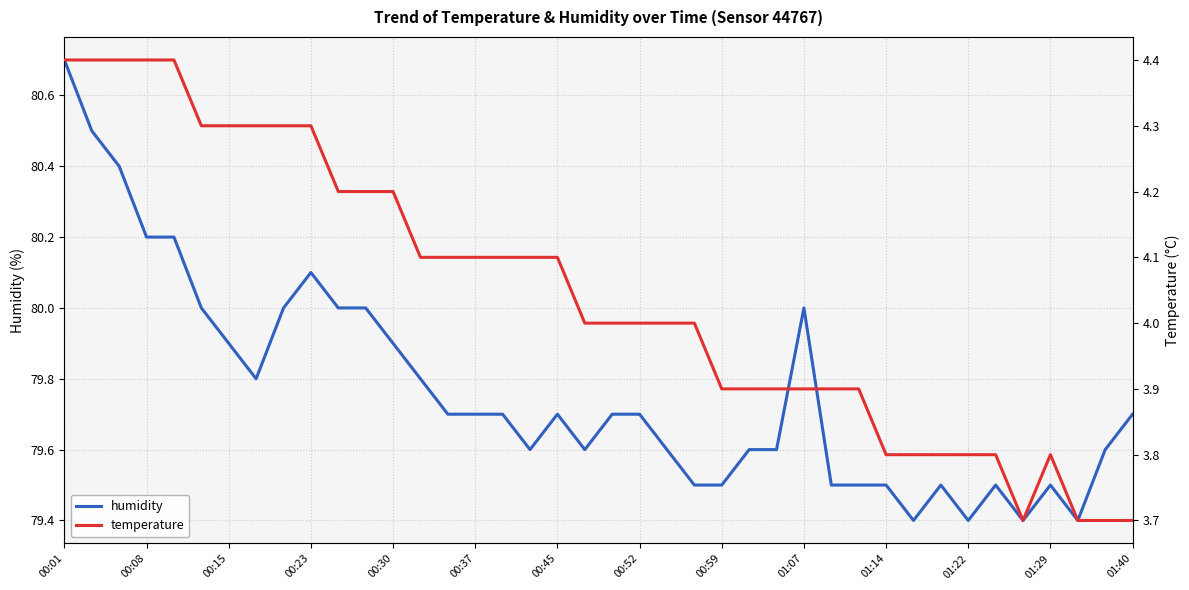

True or false: humidity has a value of 116.7 at 00:52.

False